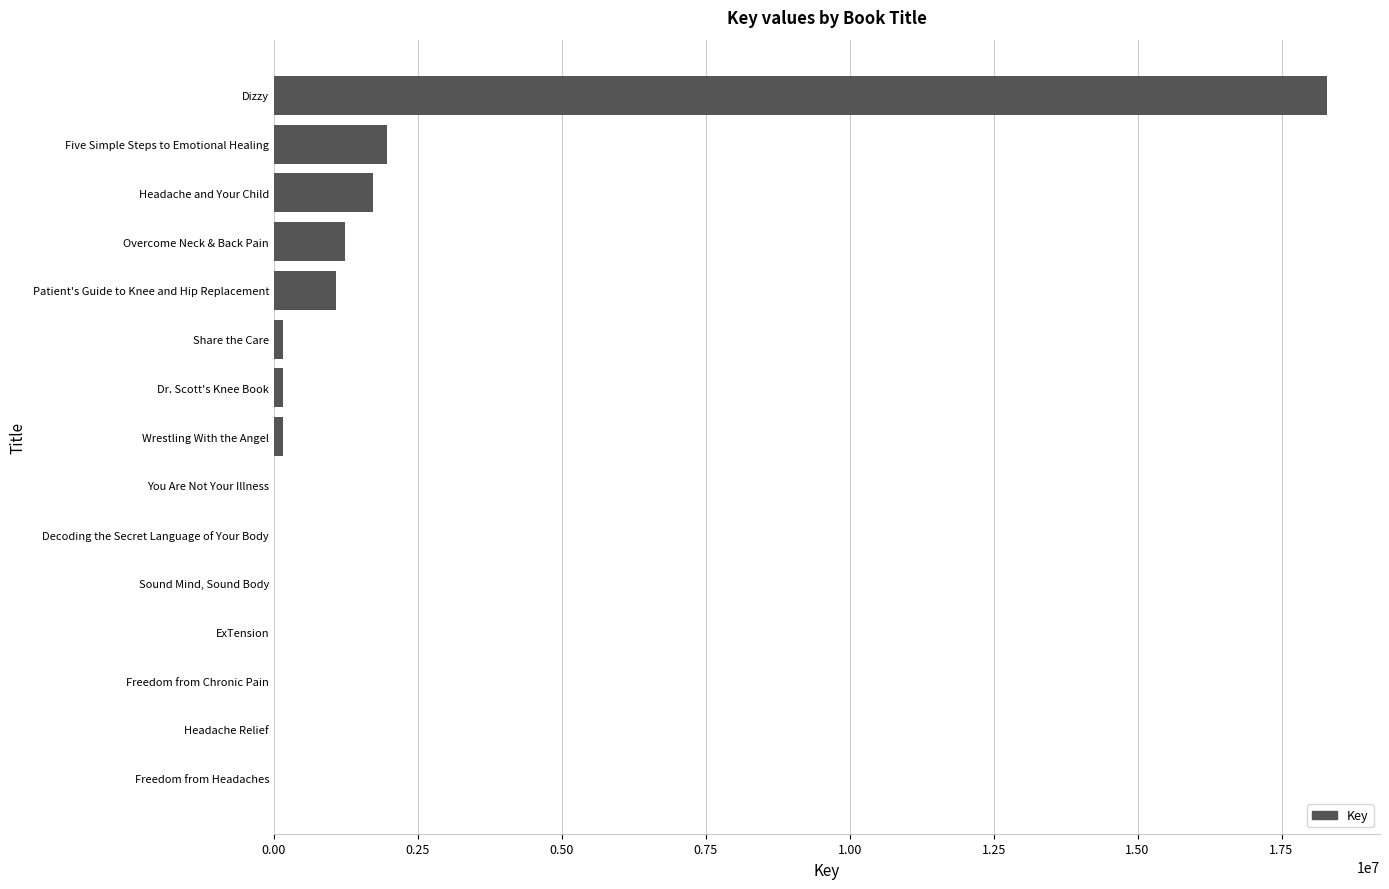

What is the maximum value shown in the chart?

18295529